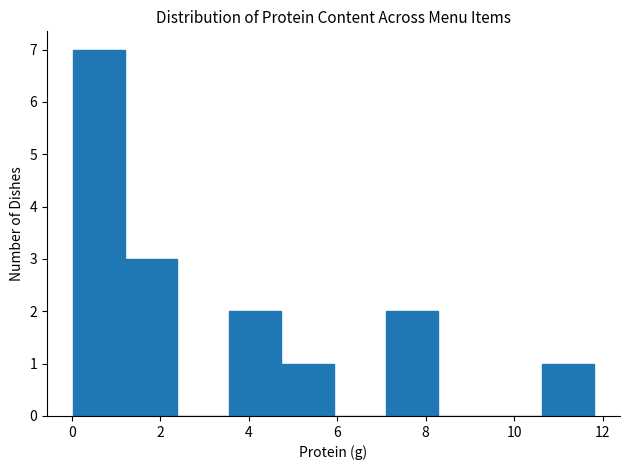

What is the height of the bar covering 0.0 to 1.2 on the x-axis? Neither the bar edges nor the heights are printed on the chart, so give them approximately, as read against the axes.

7